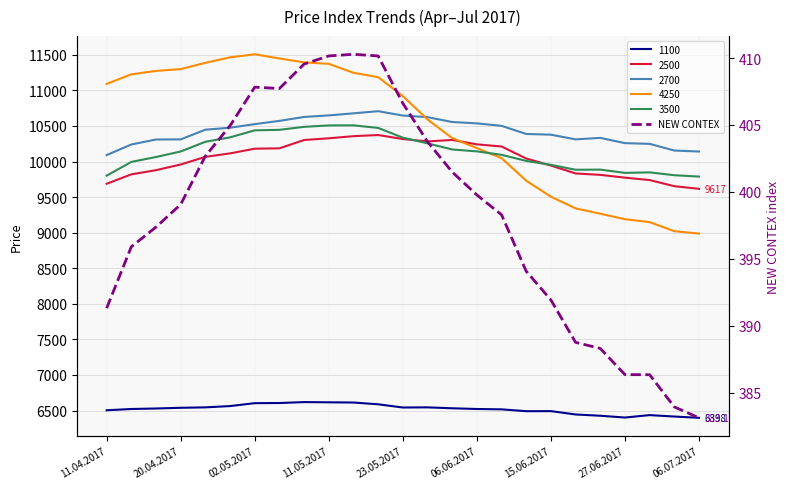

Does the chart have visible grid lines?

Yes